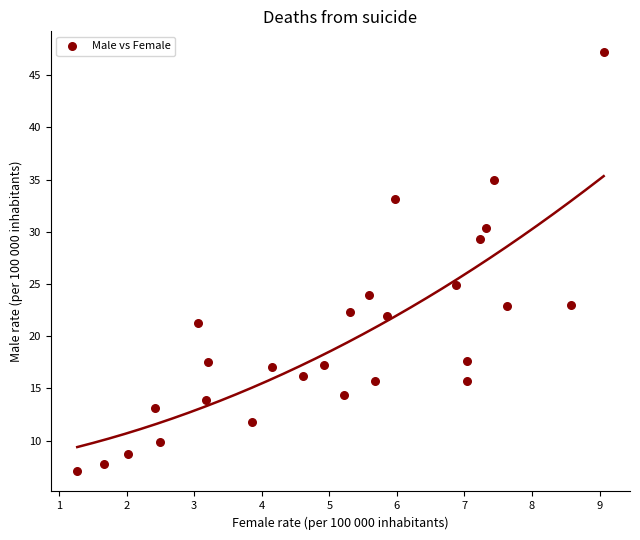

What is the range of Y values (max minus min)?

40.1